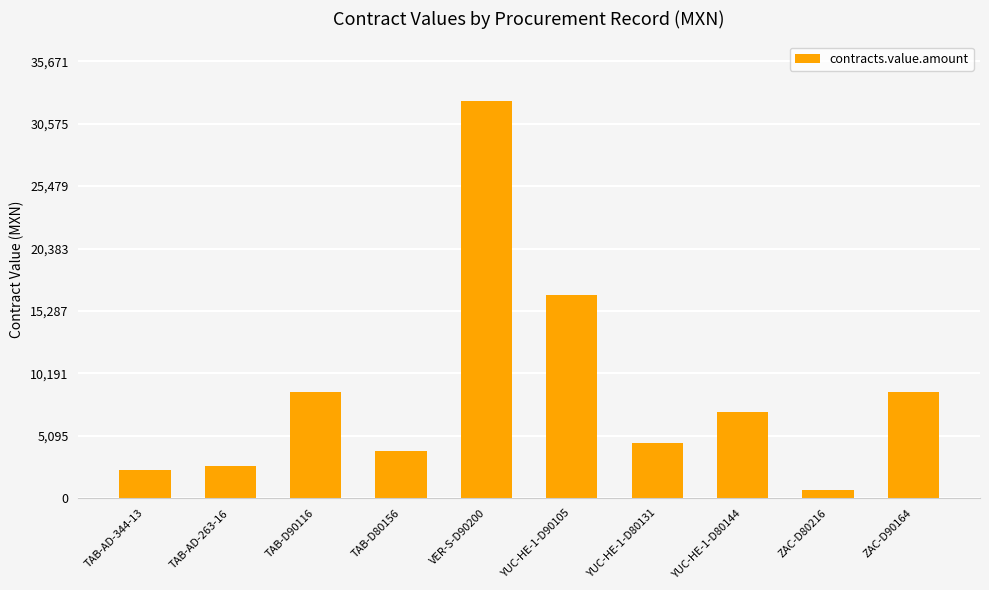

The chart shows a value of 4487.0 at YUC-HE-1-D80131. True or false?

True